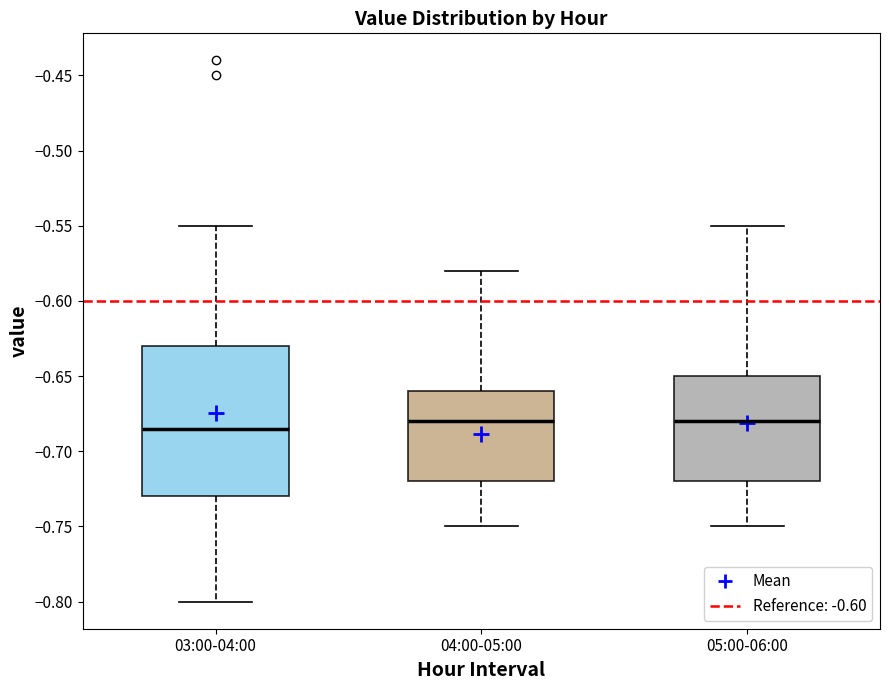

Where is the lower edge of the box for 03:00-04:00 on the y-axis? The values are not printed on the chart, so give them approximately, as read against the axis.

-0.730